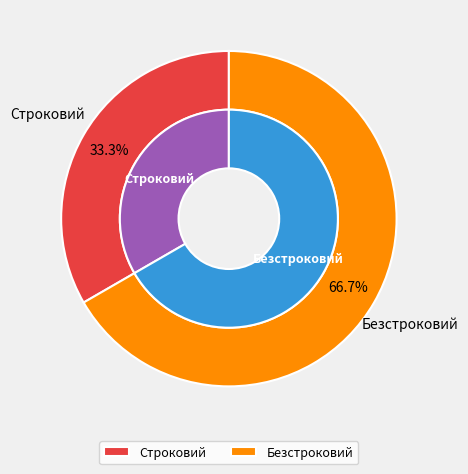

To the nearest percent, what is the average slice percentage?

50%